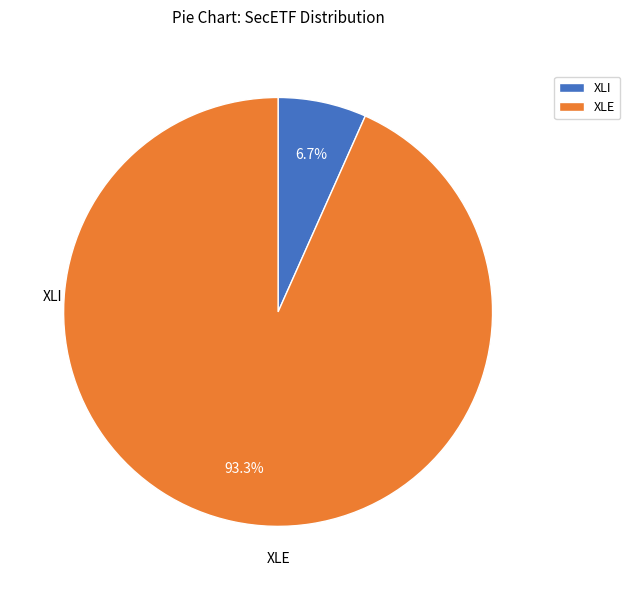

Which category has the smallest portion of the pie?

XLI